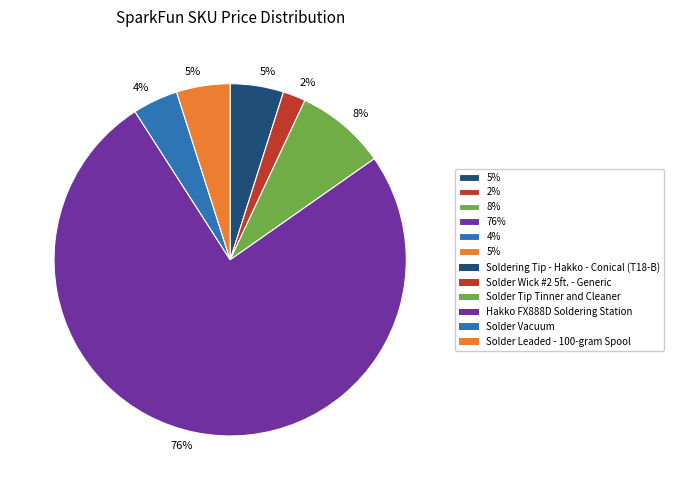

How many segments does this pie chart have?

6